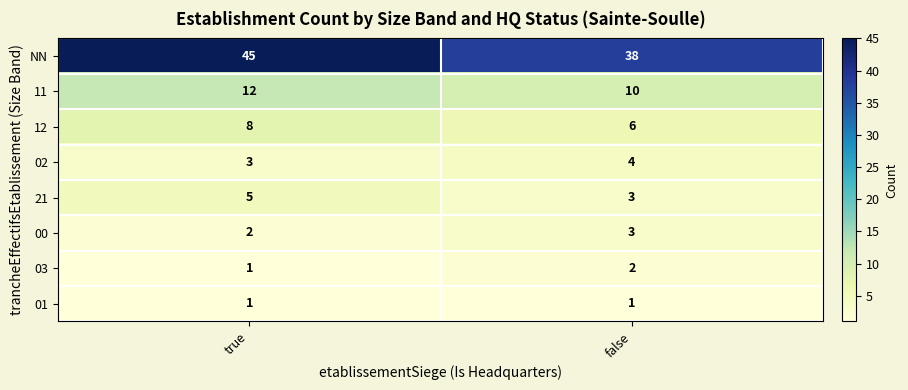

At which label does 00 reach its minimum?

true